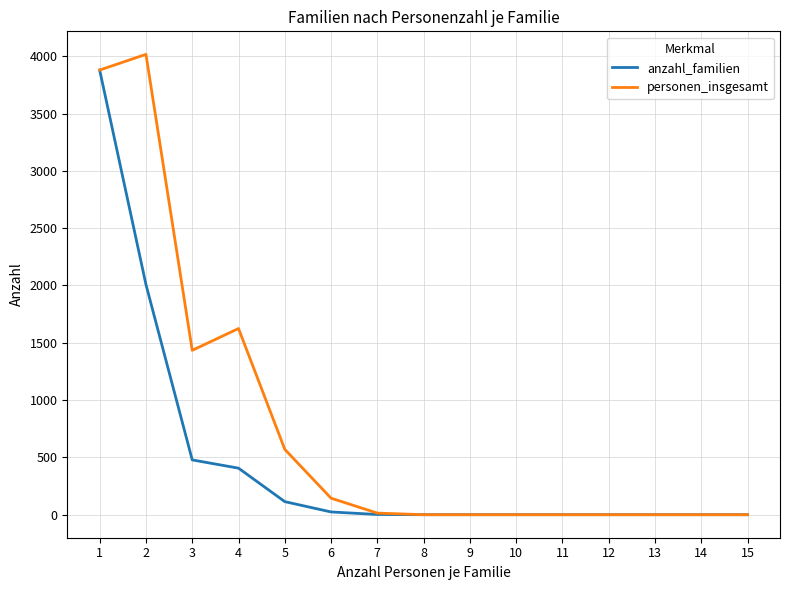

What is the difference between the maximum and minimum values in the personen_insgesamt series?

4016